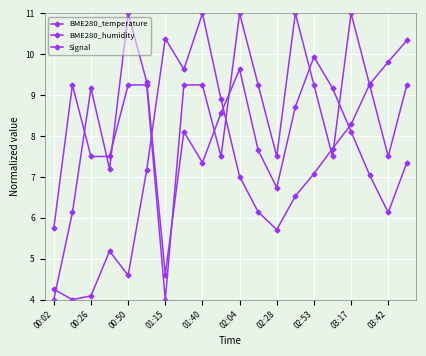

At how many categories does at least one series exceed 4?

20